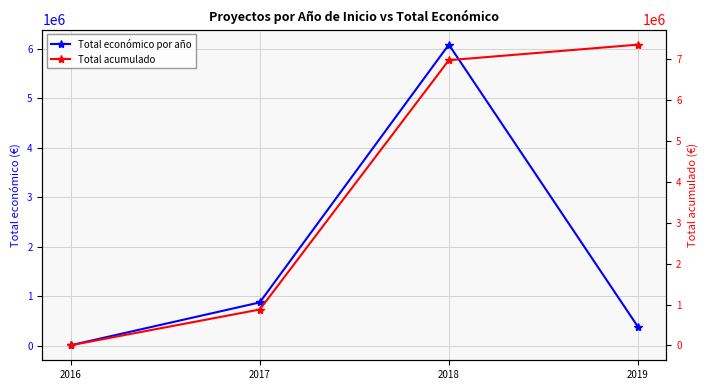

True or false: Total económico por año and Total acumulado intersect in this chart.

False